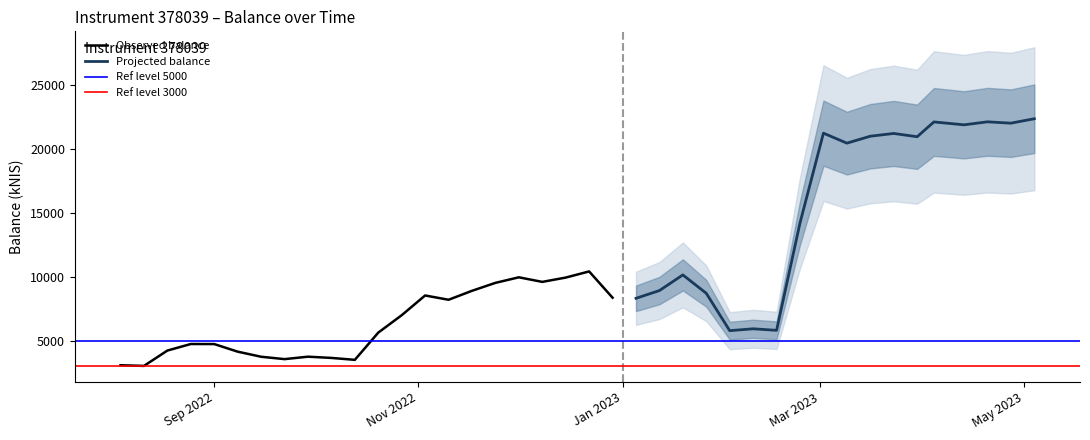

What value does the data have at 2022-09-01?

4746.0